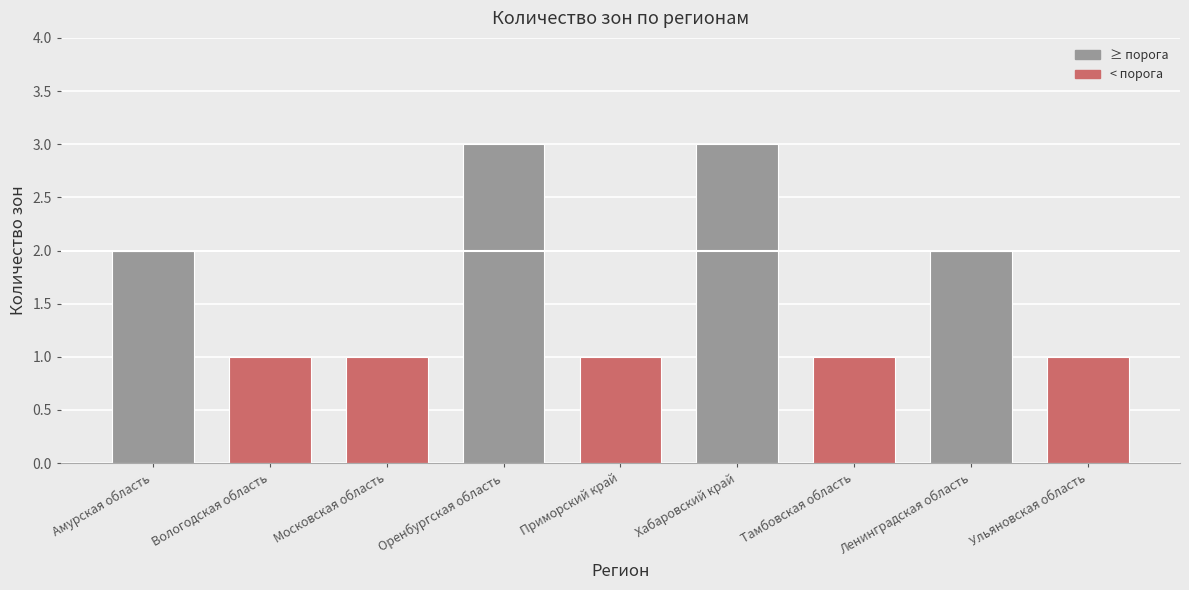

Is it true that the value at Хабаровский край is 3?

True